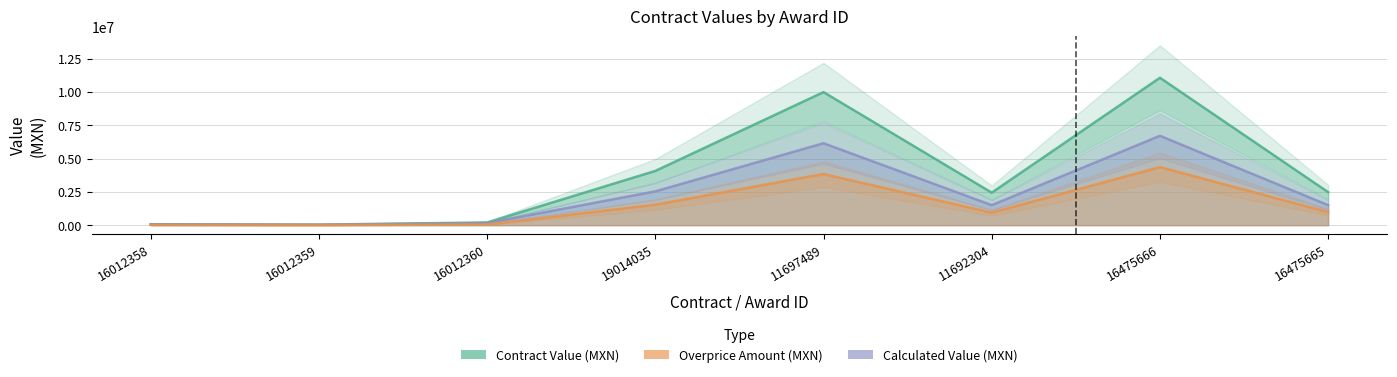

At which label is Calculated Value (MXN) closest to 3369729?

19014035